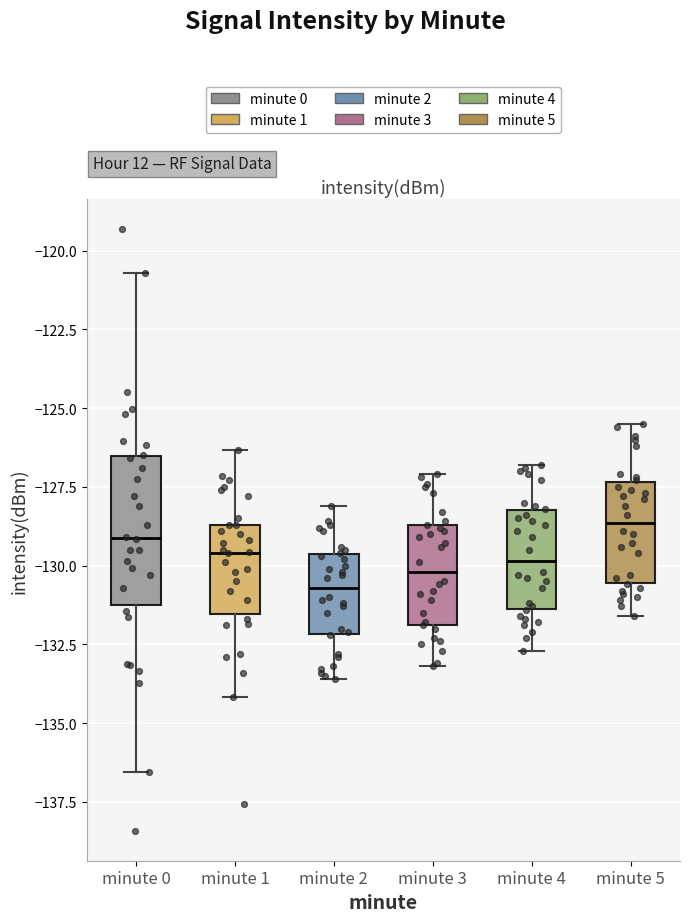

Which box is the tallest, from its lower edge to its upper edge?

minute 0